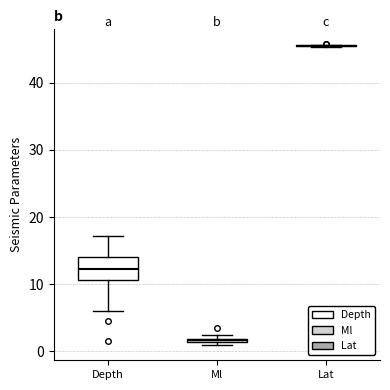

Where does the median line of the box for Depth sit on the y-axis? The values are not printed on the chart, so give them approximately, as read against the axis.

12